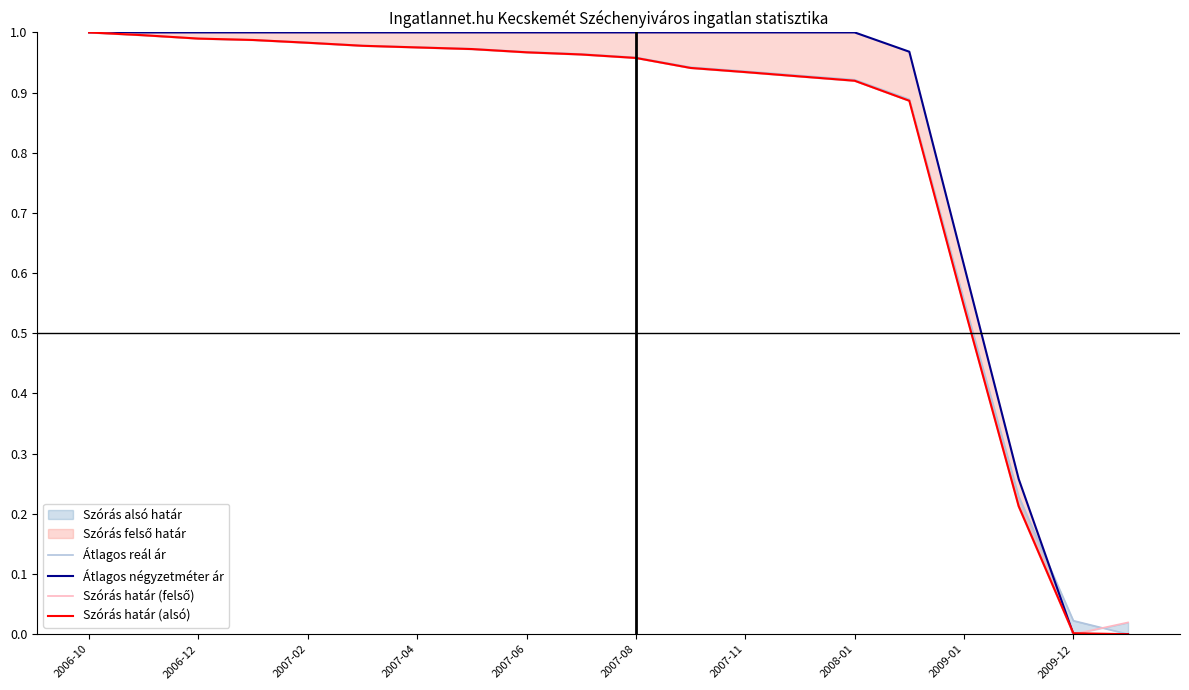

Does the chart have visible grid lines?

No